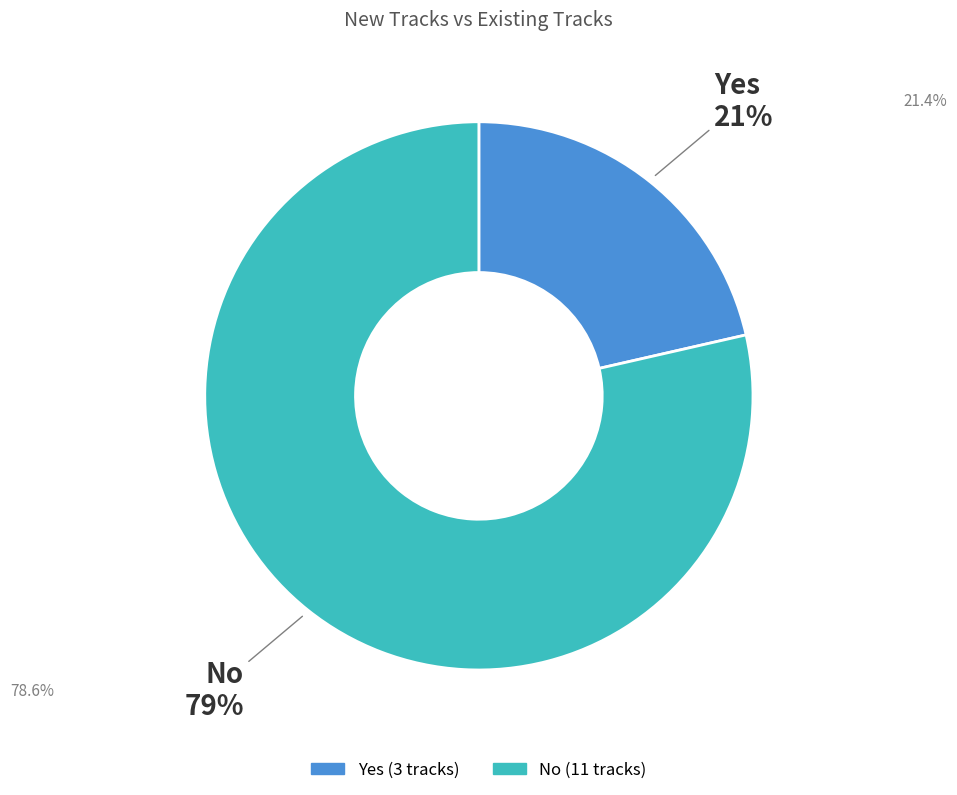

Between No and Yes, which is larger?

No